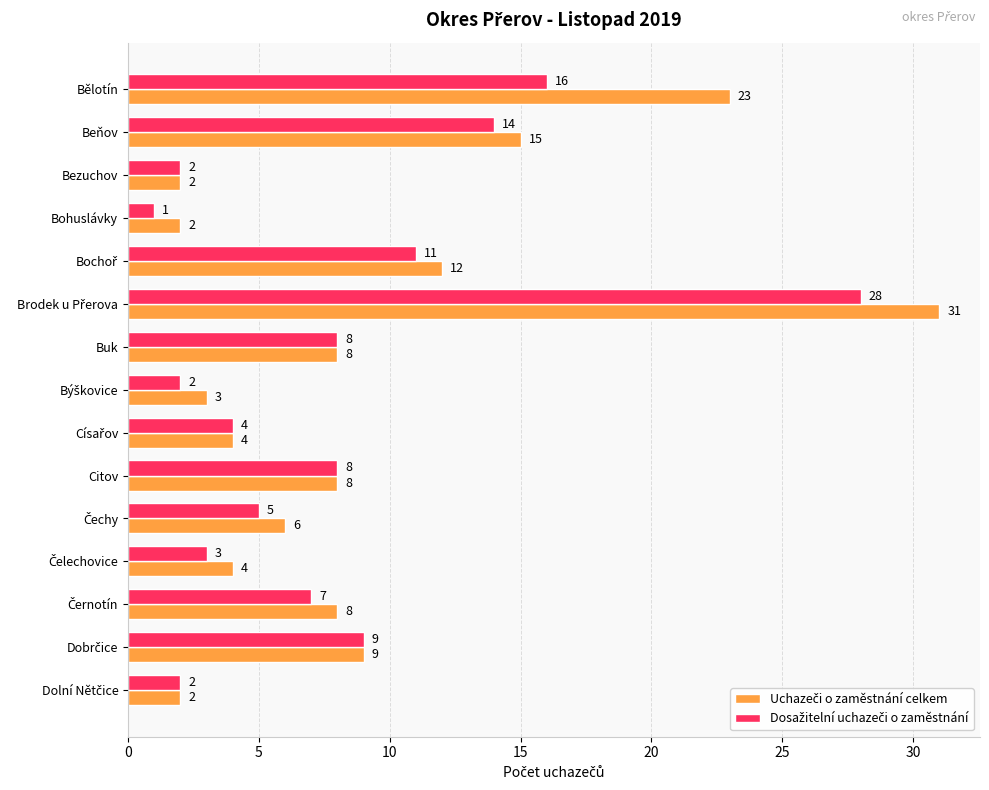

What is the spread (max minus min) of values at Bělotín?

7